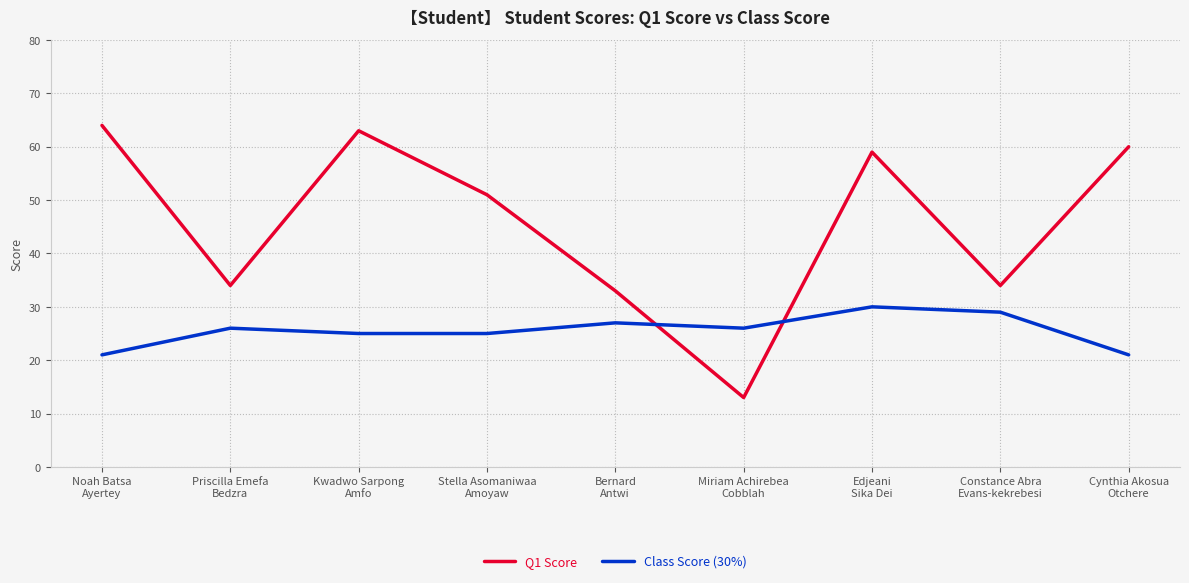

At which category does Class Score (30%) reach its first local peak?

Priscilla Emefa
Bedzra